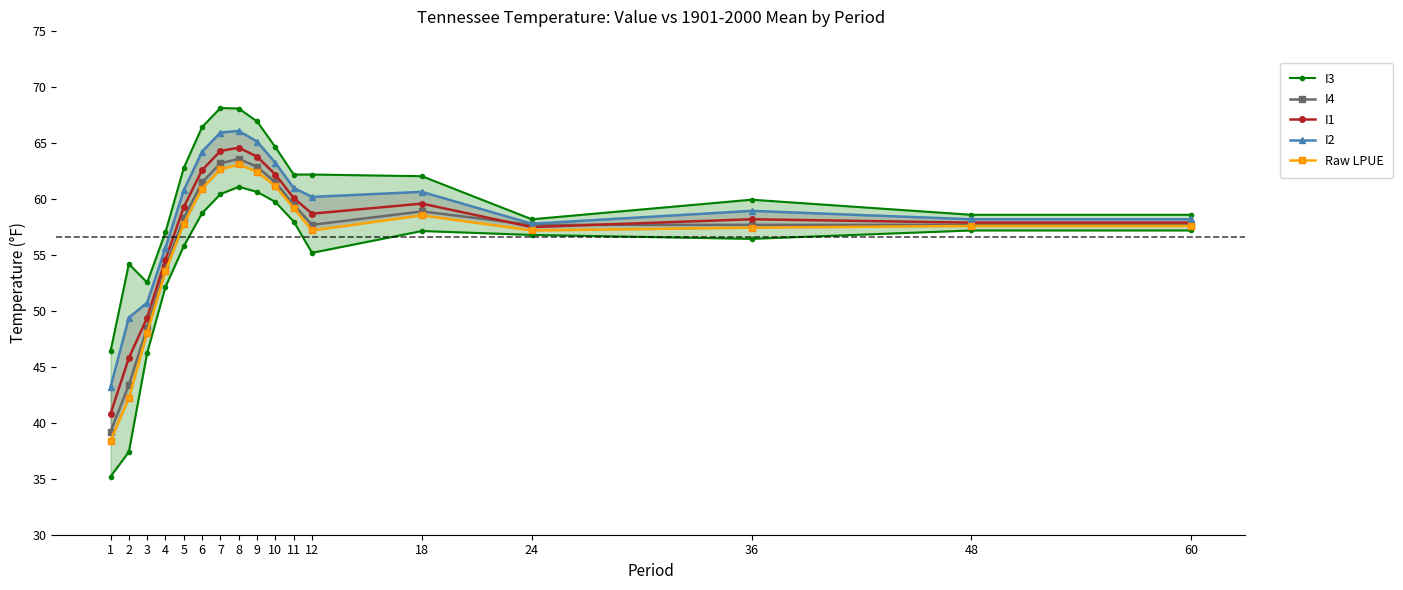

At which category does I1 reach its first local peak?

8